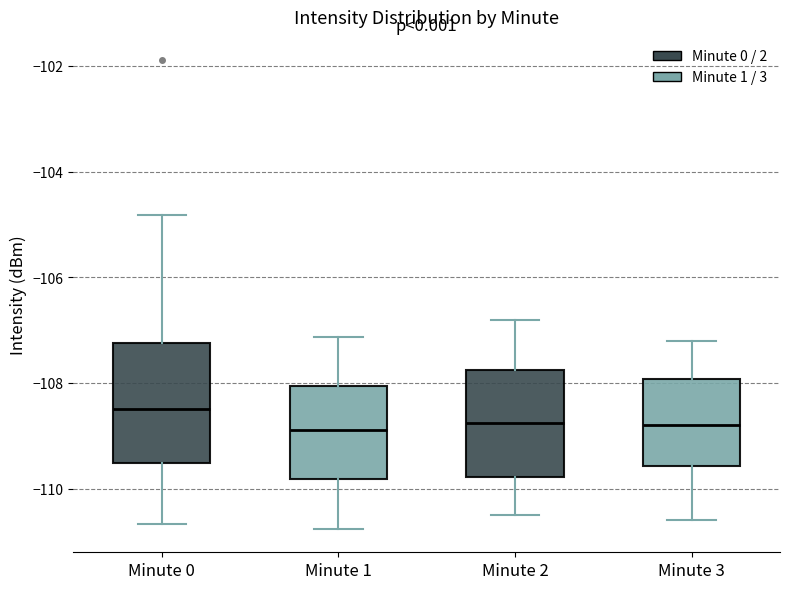

Which box is the tallest, from its lower edge to its upper edge?

Minute 0